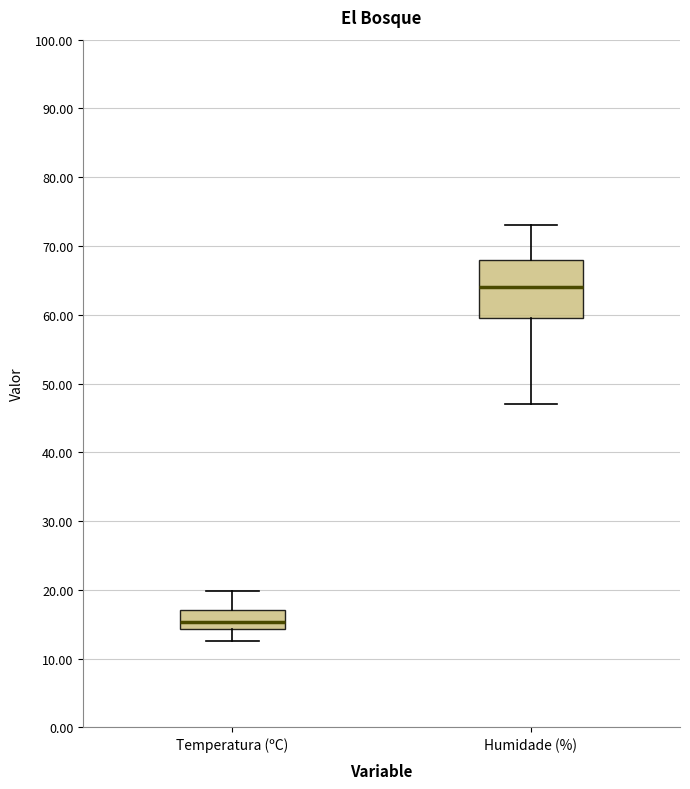

Which box has the highest median line?

Humidade (%)